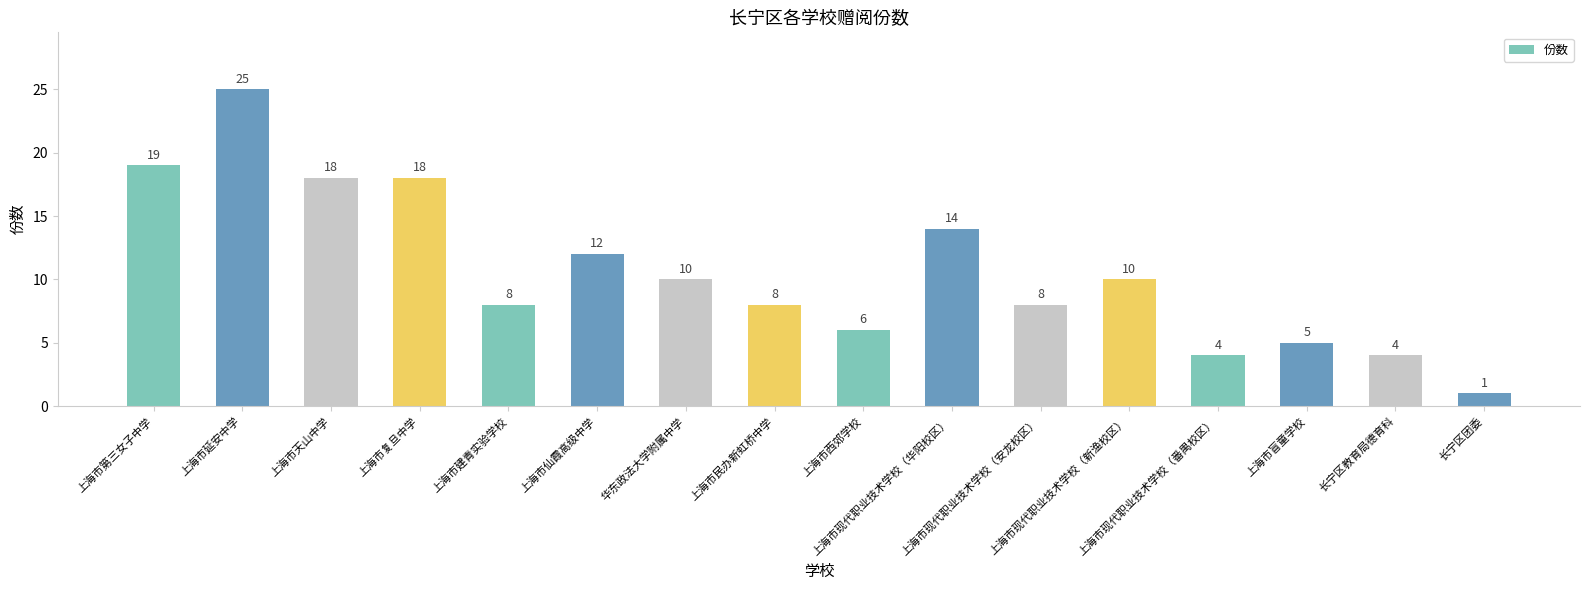

How many values are below 10?

8